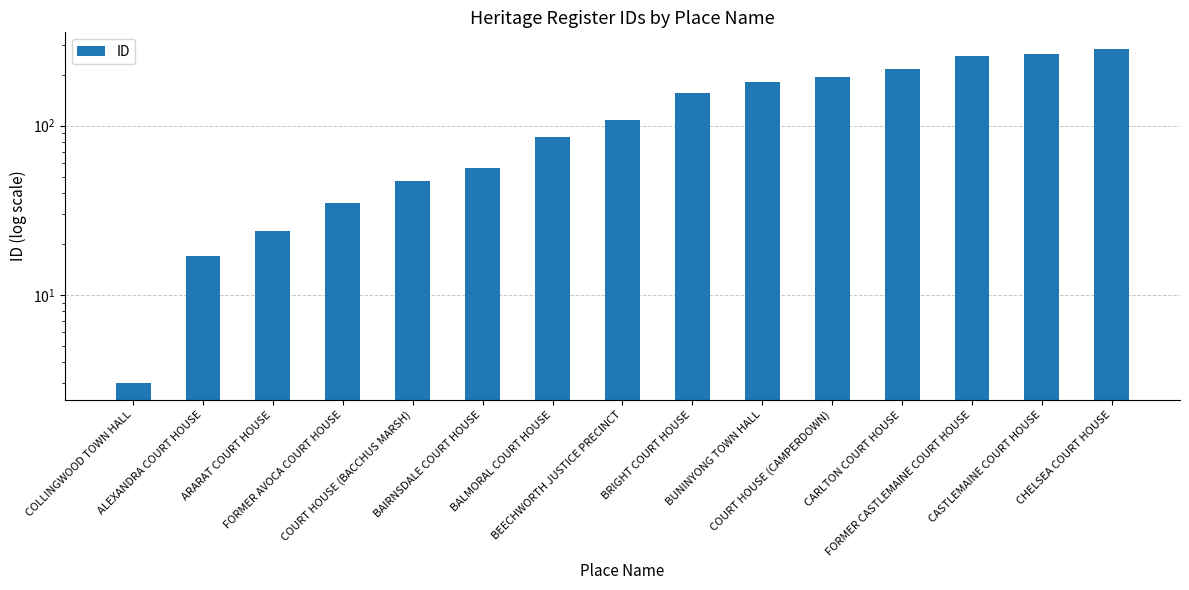

What is the difference between the values at CARLTON COURT HOUSE and BEECHWORTH JUSTICE PRECINCT?

108